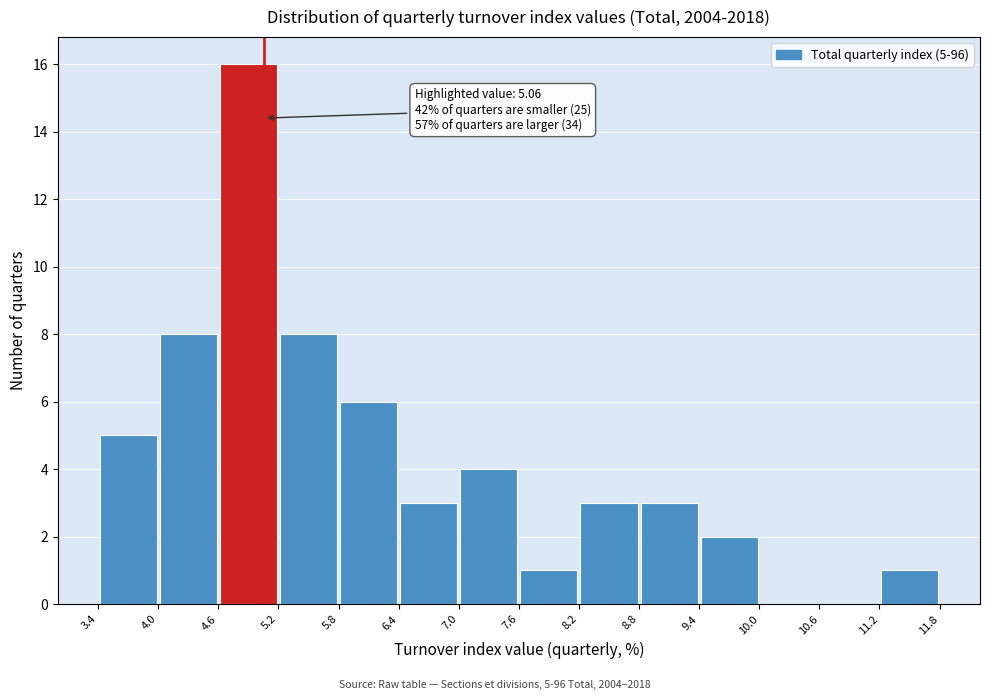

Over which range of the x-axis is the bar tallest?

4.6 to 5.2